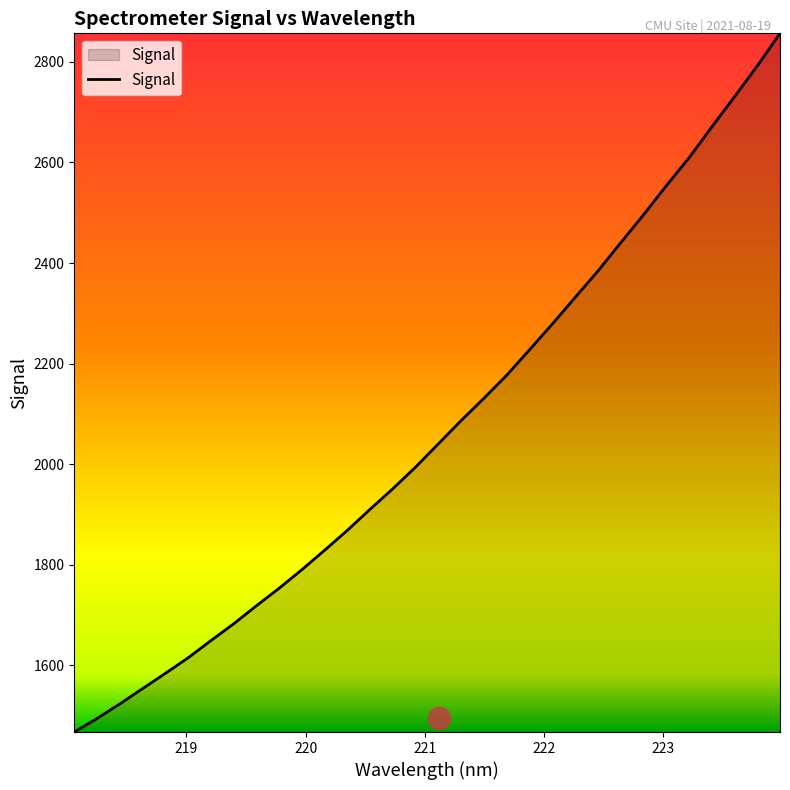

What is the difference between the maximum and minimum values?

1388.8